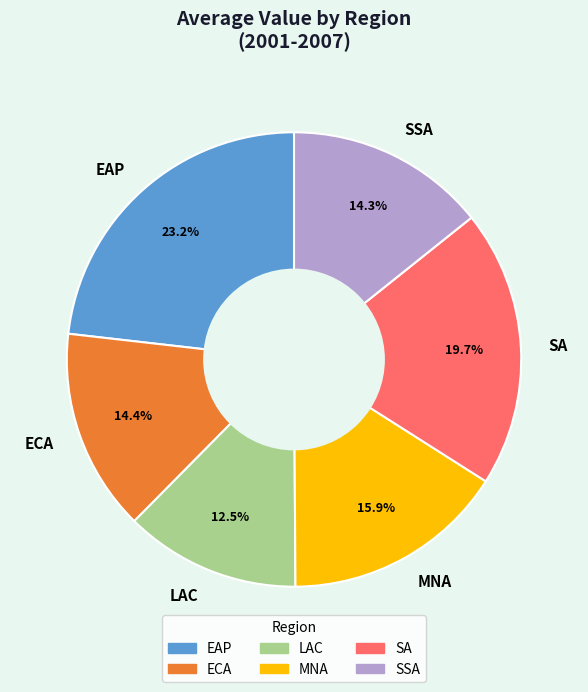

What is the smallest slice in the pie chart?

LAC